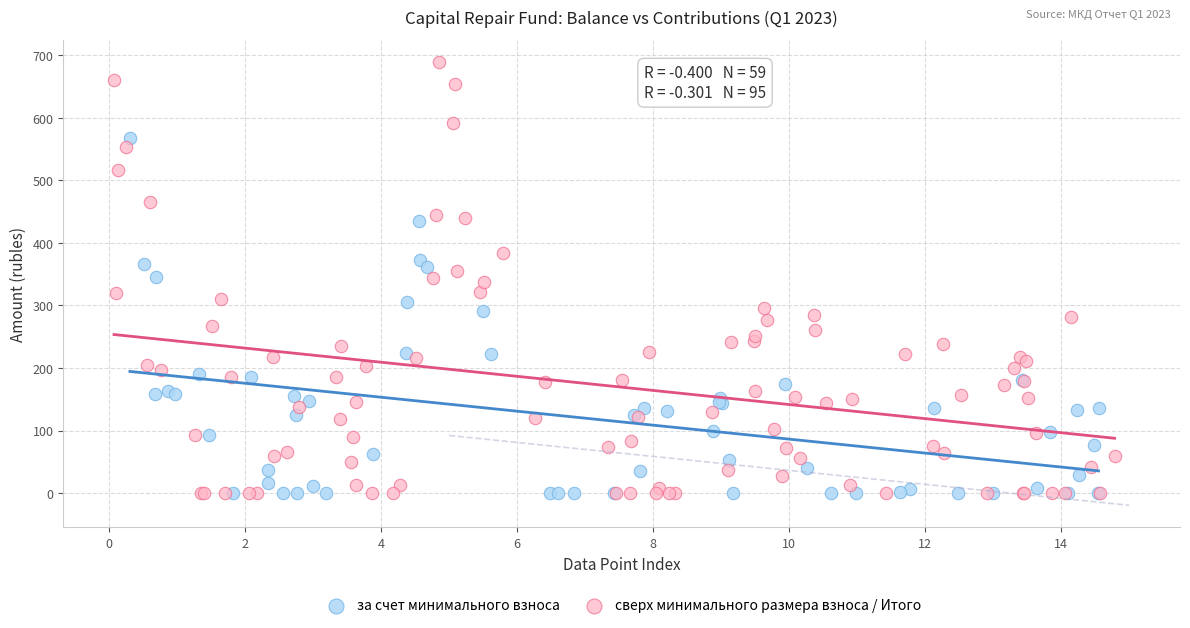

Which series has the widest spread of Y values?

сверх минимального размера взноса / Итого